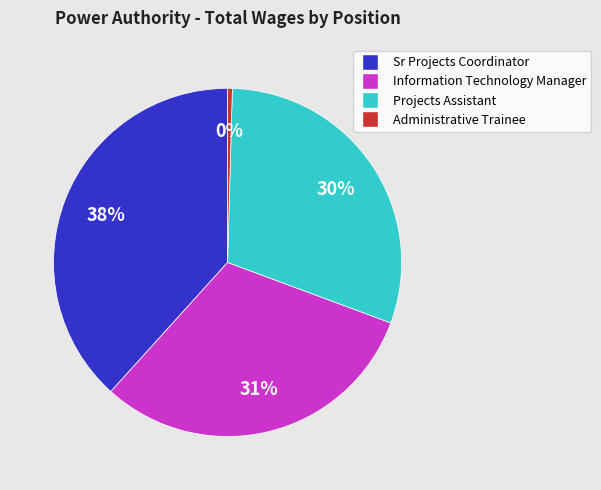

The Projects Assistant slice represents 43% of the pie. True or false?

False